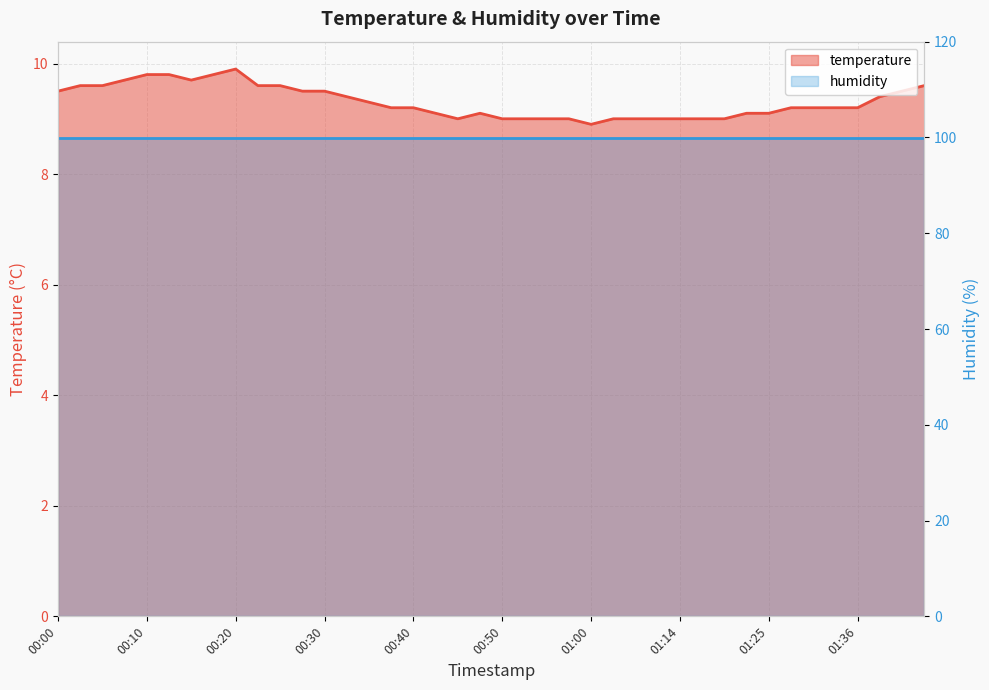

How many data points are less than 9?

1